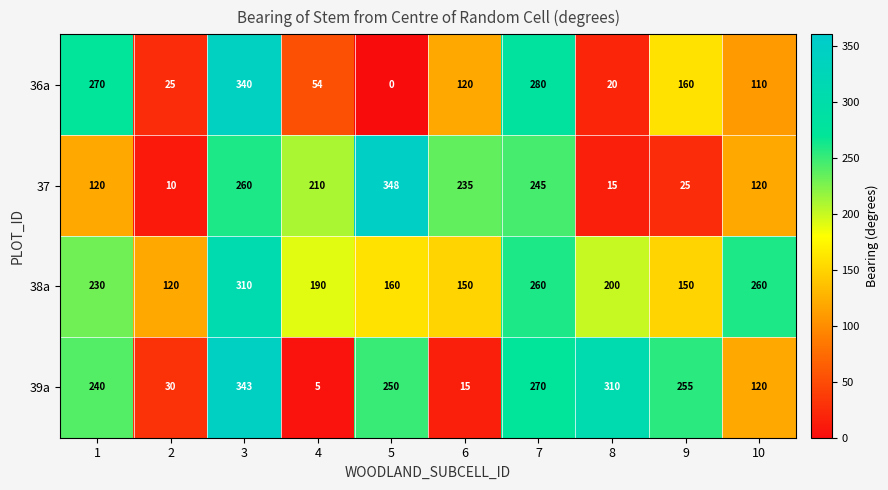

What is the spread (max minus min) of values at 3?

83